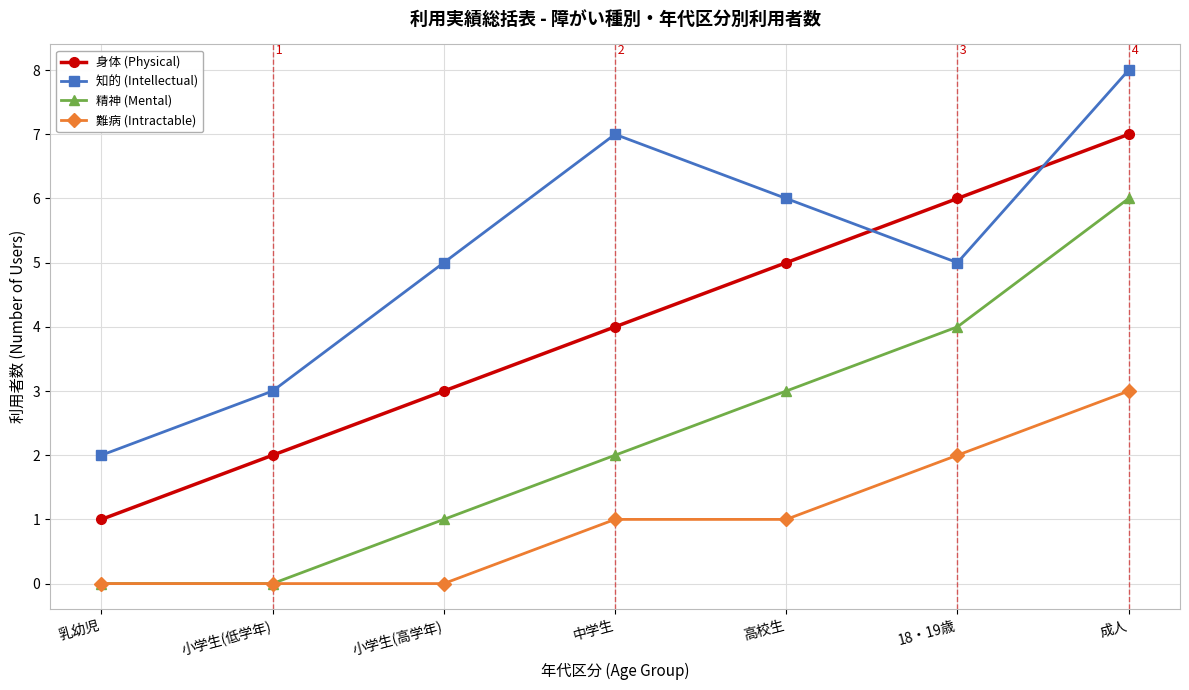

At which category is the sum across all series the highest?

成人